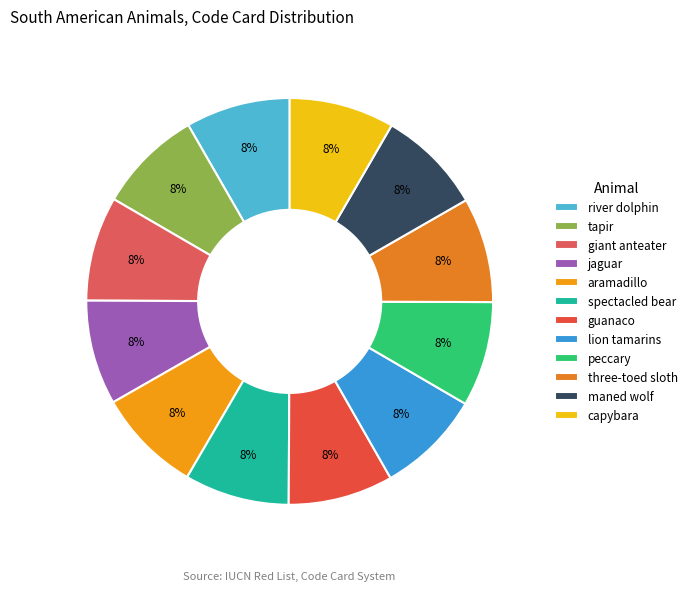

What is the smallest slice in the pie chart?

river dolphin